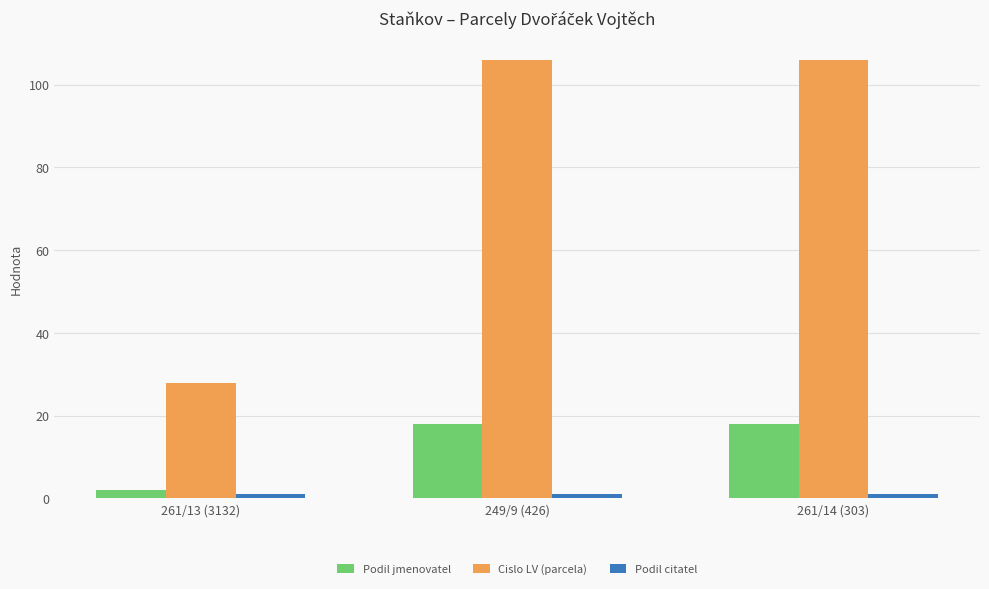

Which series has the largest range (max minus min)?

Cislo LV (parcela)